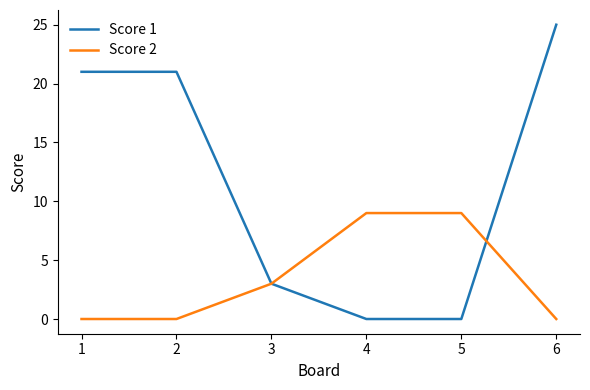

Is the value of Score 1 at 6 greater than the value of Score 2 at 1?

Yes